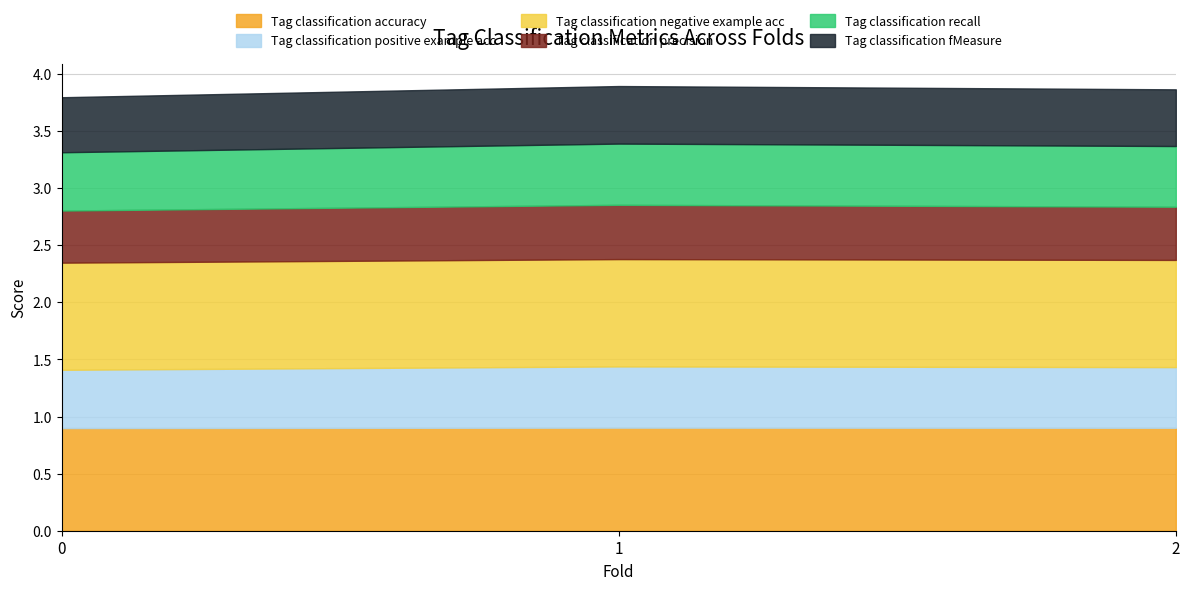

At how many categories does at least one series exceed 0?

3